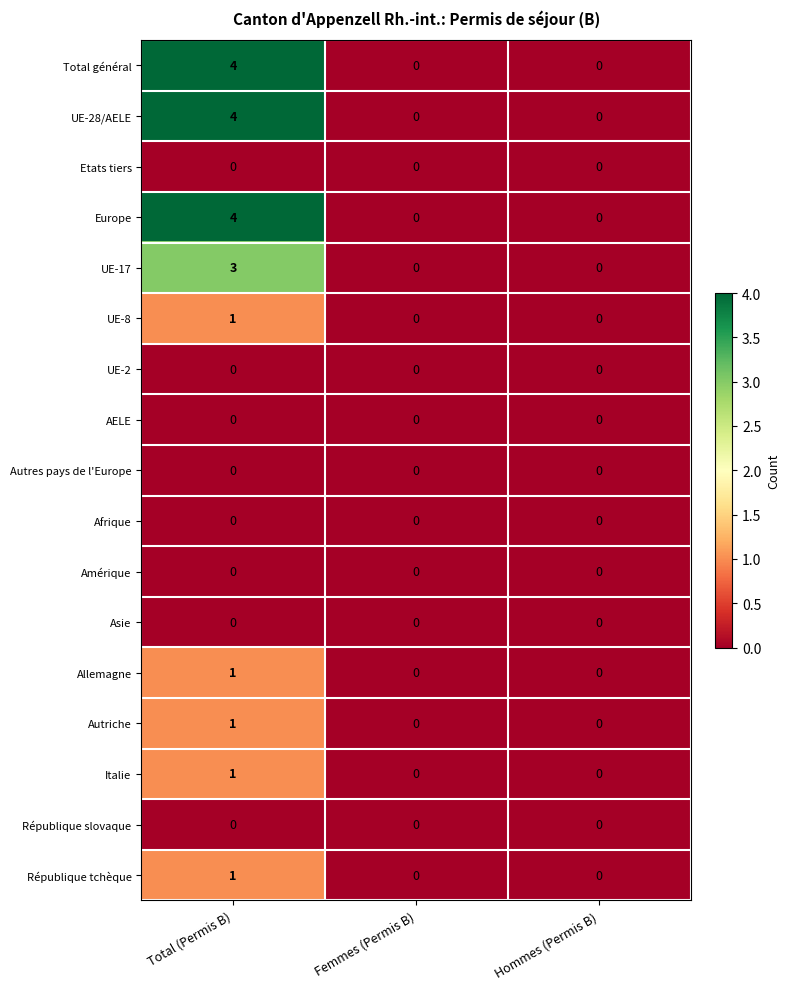

What is the sum of all Europe values?

4